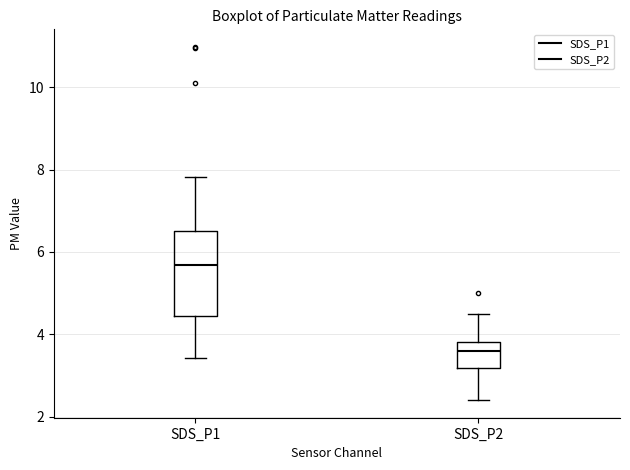

Which box has the highest median line?

SDS_P1